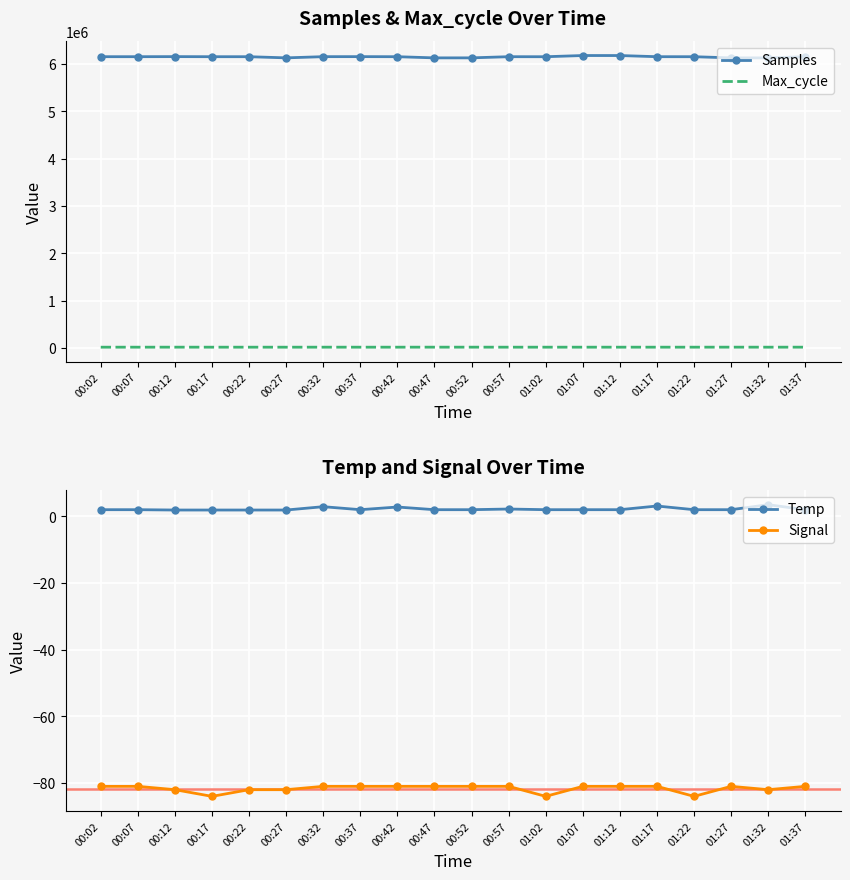

What is the sum of all Temp values?

44.1